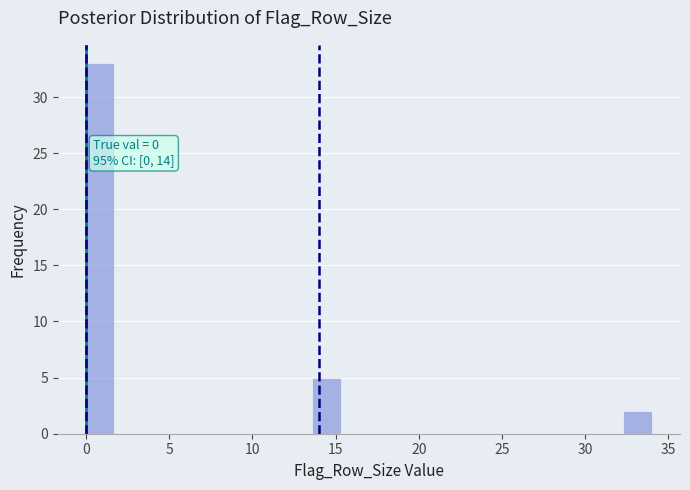

Read against the x-axis, roughly where is the centre of the tallest bar?

1.0